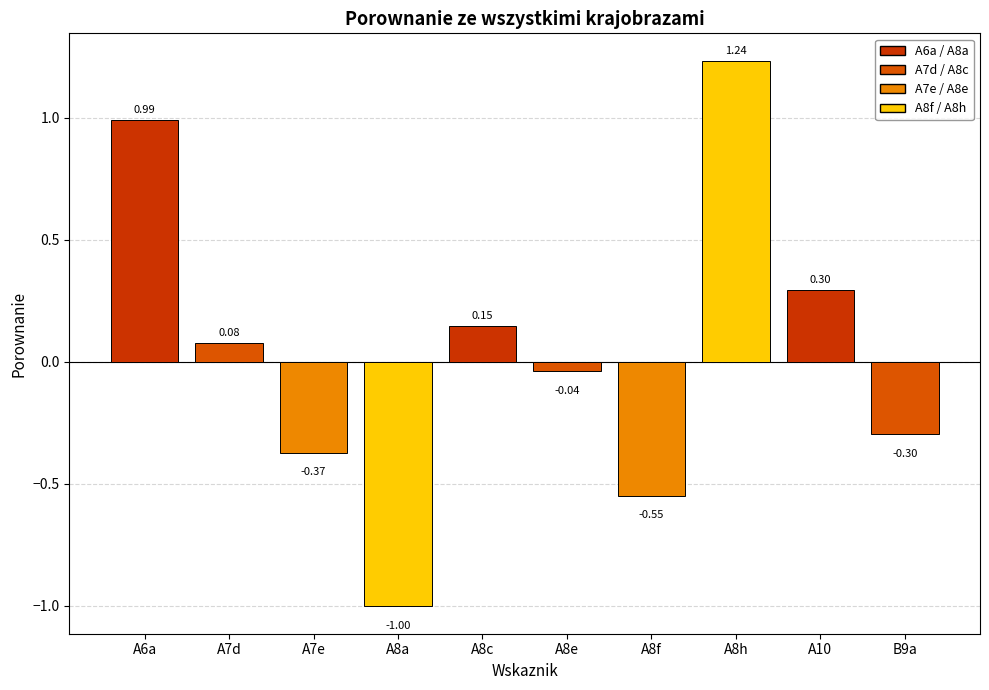

What is the difference between the maximum and minimum values?

2.2